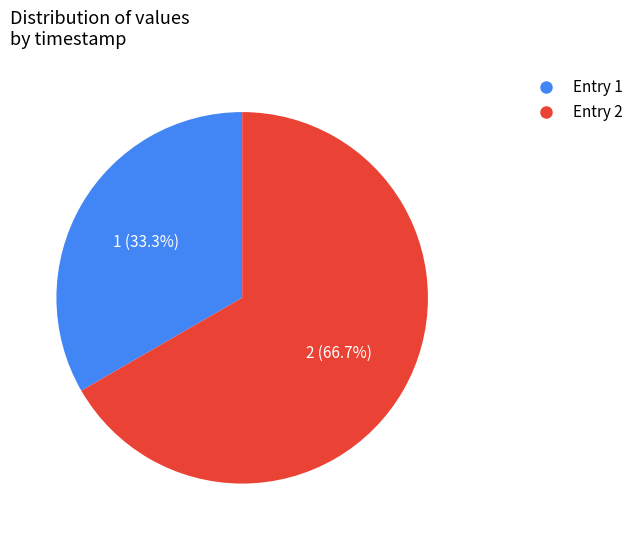

Is there a majority slice in this chart?

Yes